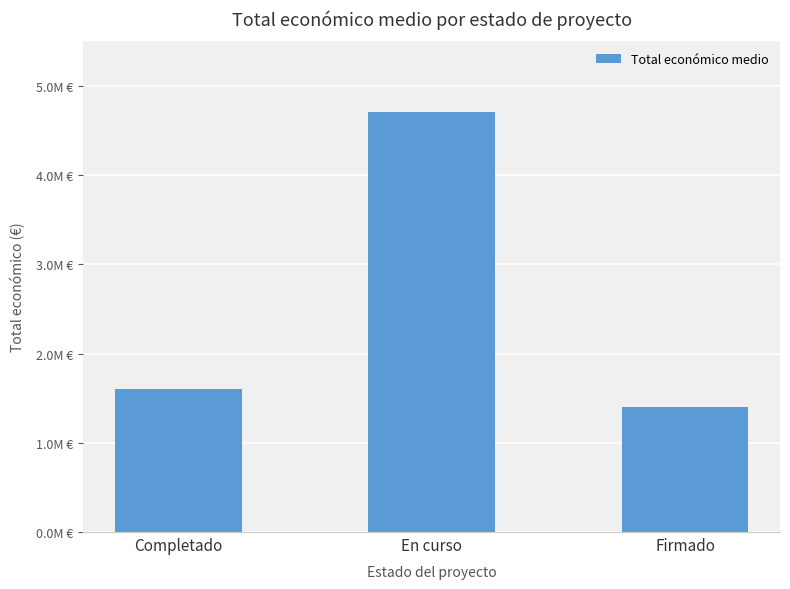

Does the chart contain any negative values?

No